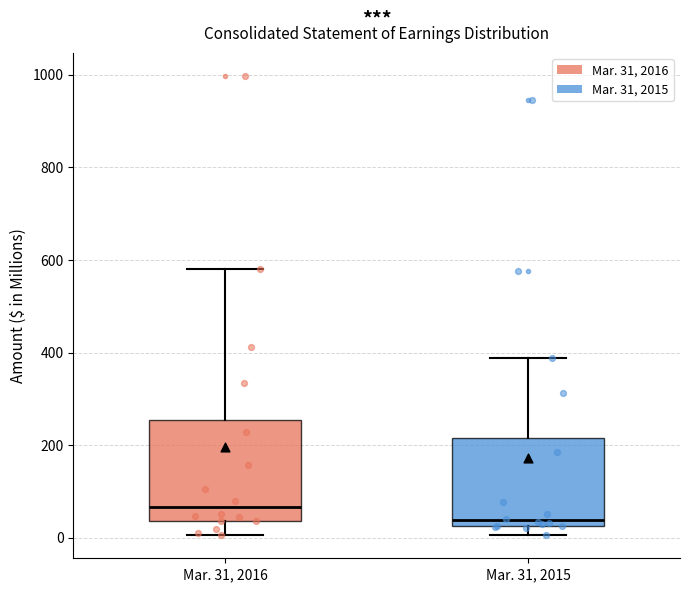

Reading left to right, read every box against the y-axis: the position of its median line, the range the box covers, and the ends of its whiskers. The values are not printed on the chart, so give them approximately, as read against the axis.

Mar. 31, 2016: median 60, box 40 to 260, whiskers 0 to 580
Mar. 31, 2015: median 40, box 20 to 220, whiskers 0 to 380